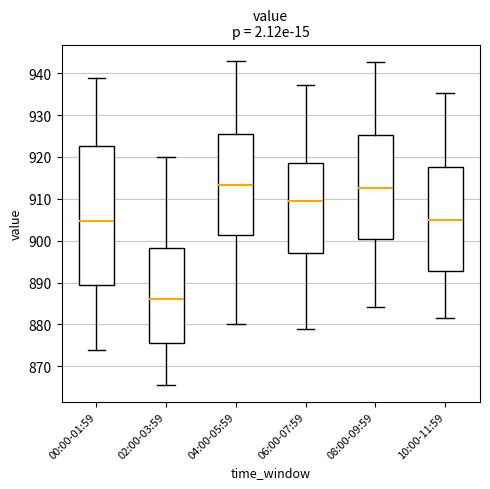

Reading left to right, read every box against the y-axis: the position of its median line, the range the box covers, and the ends of its whiskers. The values are not printed on the chart, so give them approximately, as read against the axis.

00:00-01:59: median 905, box 890 to 923, whiskers 874 to 939
02:00-03:59: median 886, box 876 to 898, whiskers 865 to 920
04:00-05:59: median 913, box 901 to 926, whiskers 880 to 943
06:00-07:59: median 909, box 897 to 919, whiskers 879 to 937
08:00-09:59: median 913, box 900 to 925, whiskers 884 to 943
10:00-11:59: median 905, box 893 to 918, whiskers 881 to 935